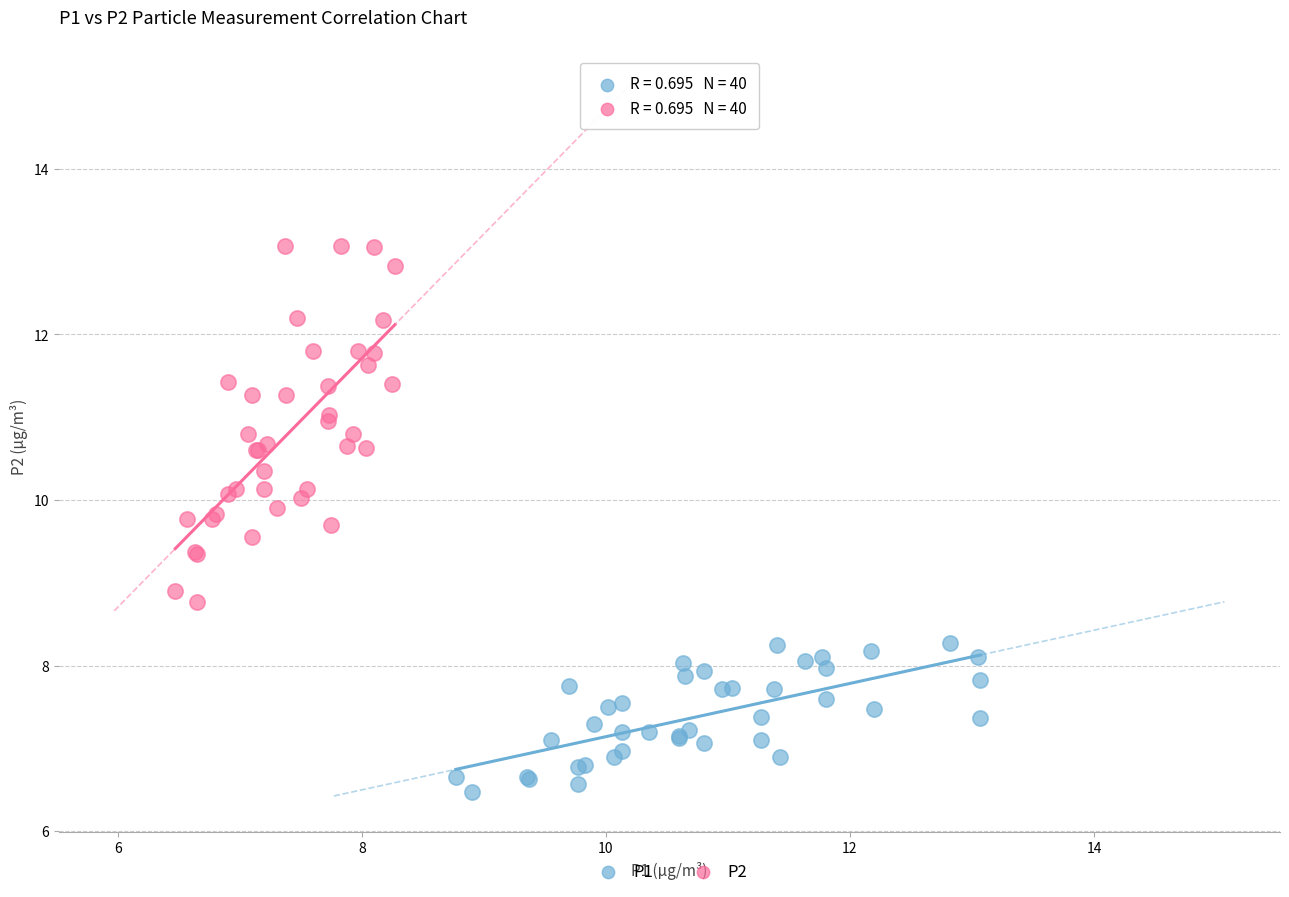

Which series reaches the maximum Y coordinate?

P2